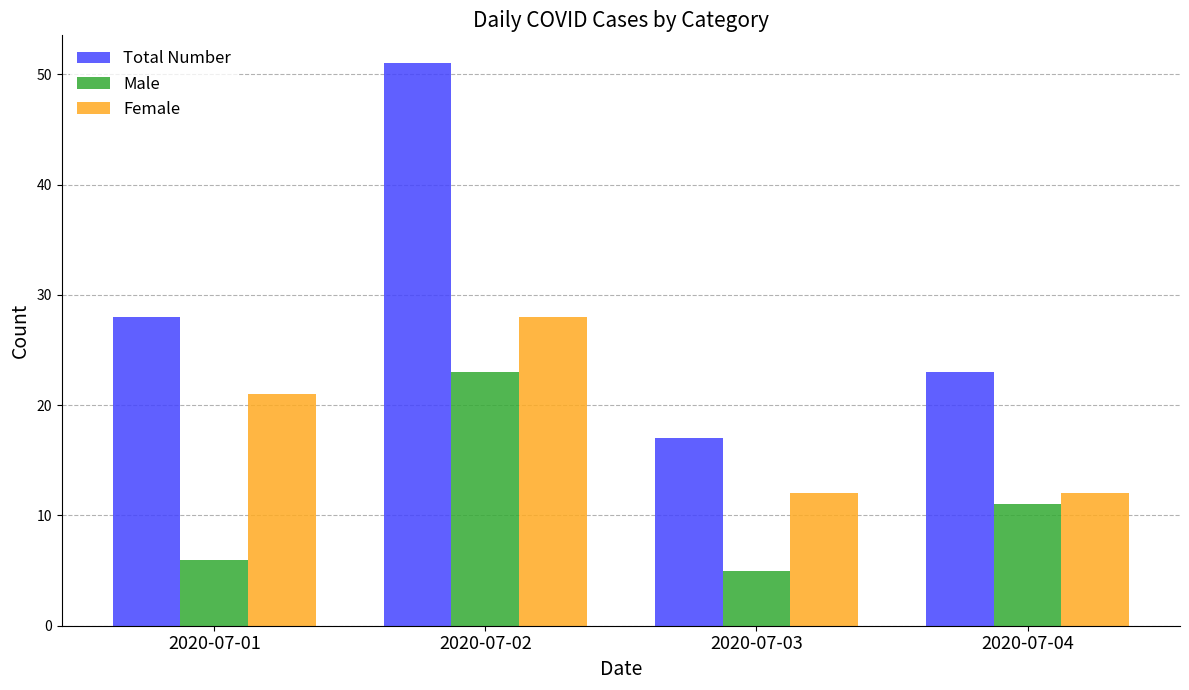

The value of Total Number at 2020-07-03 is 17. True or false?

True